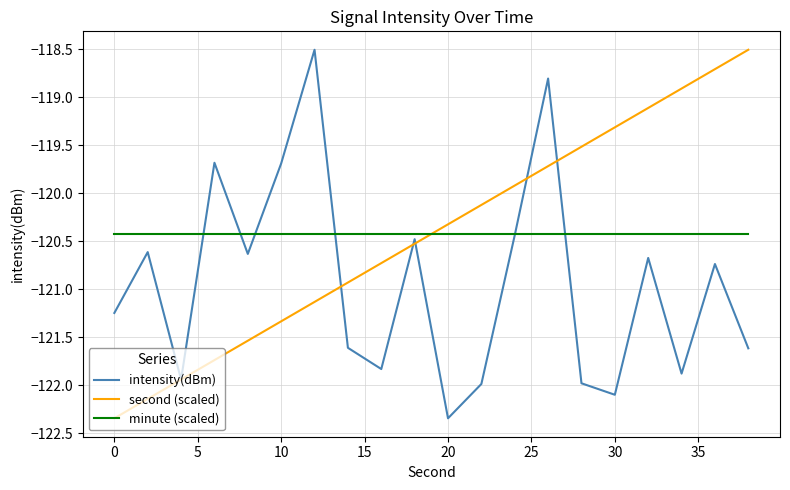

True or false: minute (scaled) and second (scaled) intersect in this chart.

True